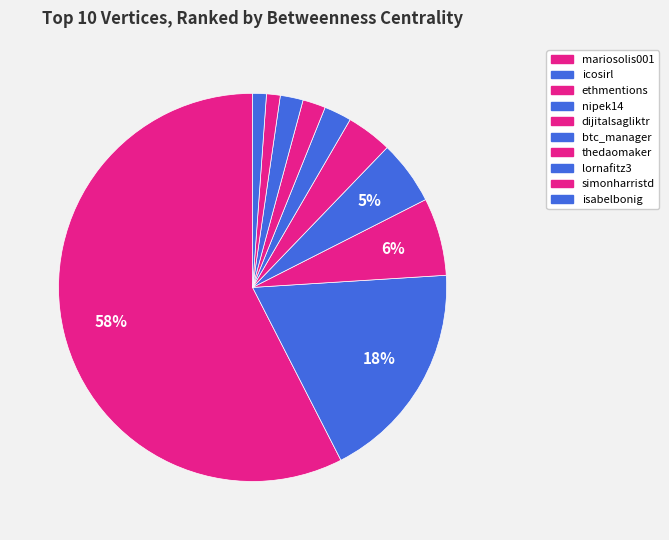

To the nearest percent, what percentage of the pie is lornafitz3?

2%